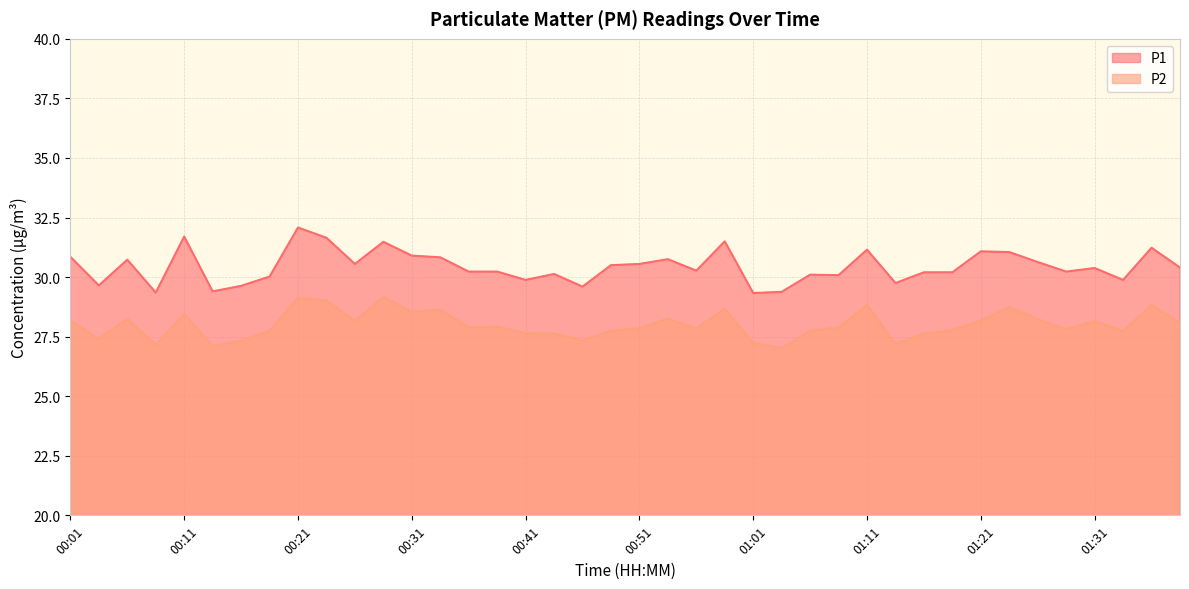

What is the difference between the P1 values at 01:06 and 00:08?

0.8